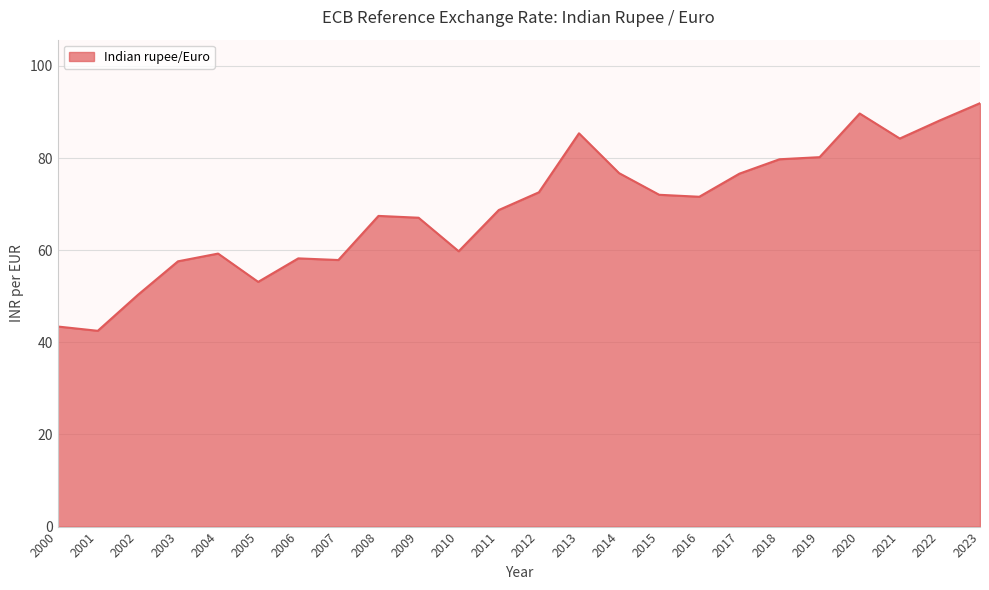

What is the change in value from 2002 to 2004?

+9.0